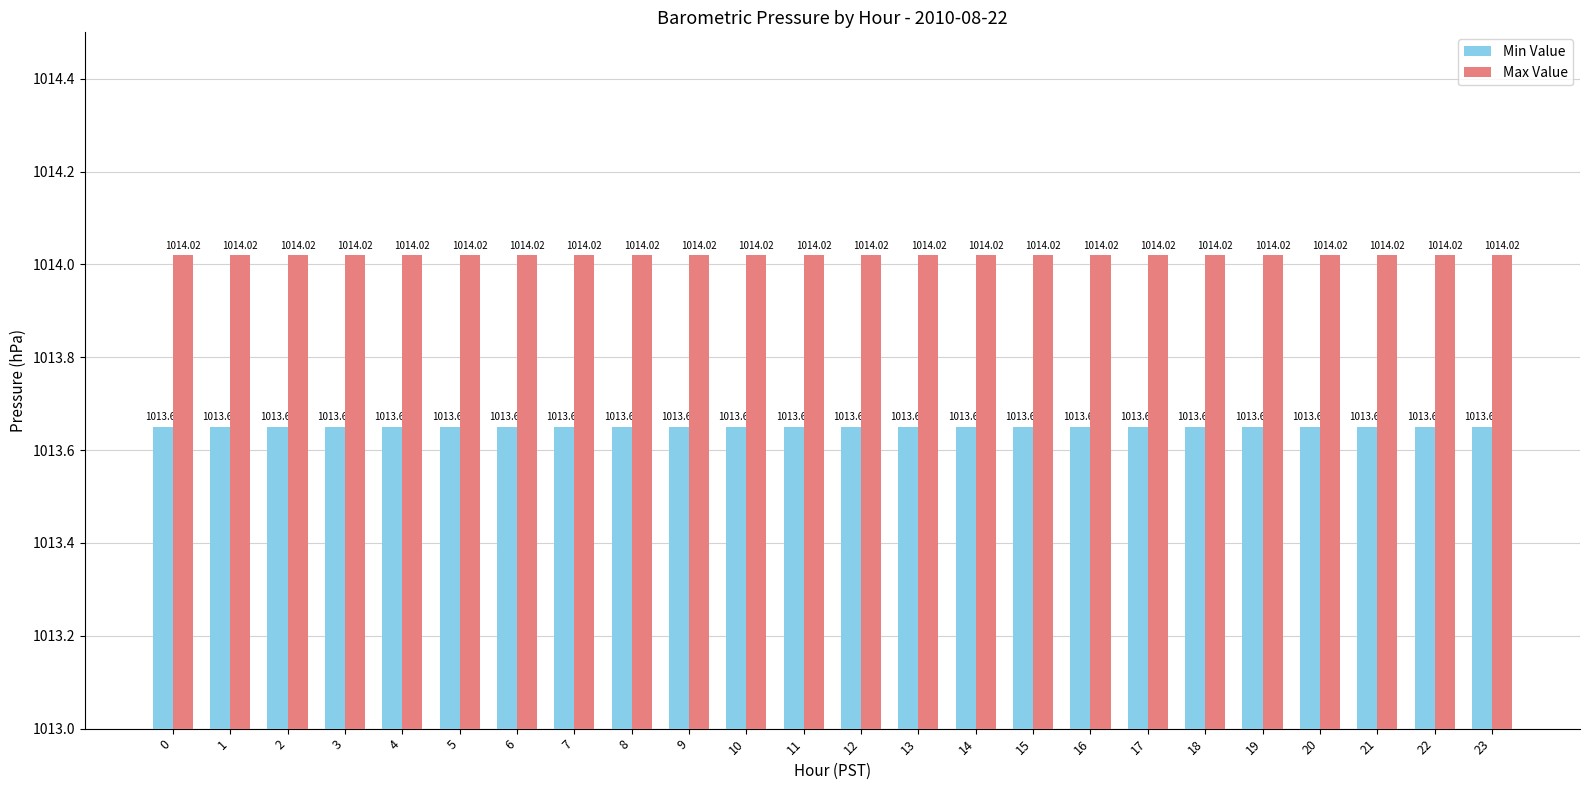

What is the total value across all series at 19?

2027.7